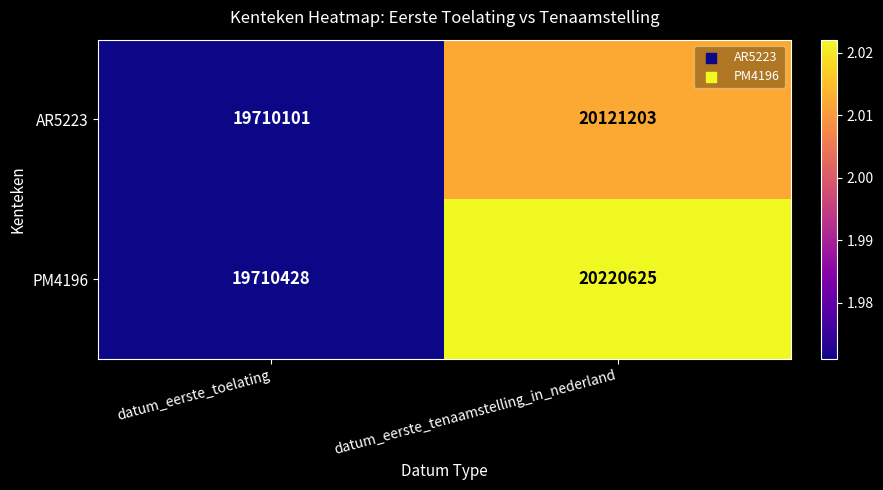

What is the total value across all series at datum_eerste_toelating?

39420529